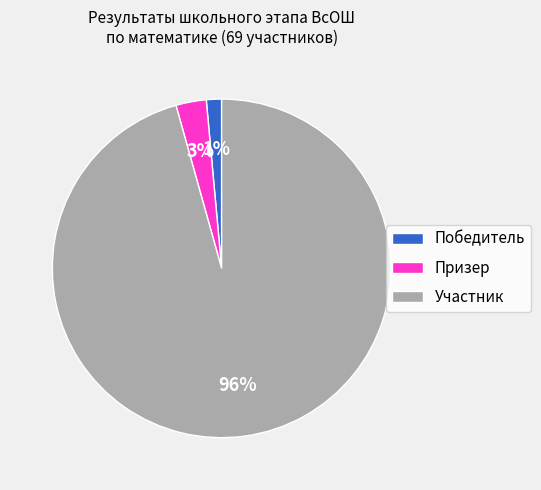

Which slice is the smallest?

Победитель